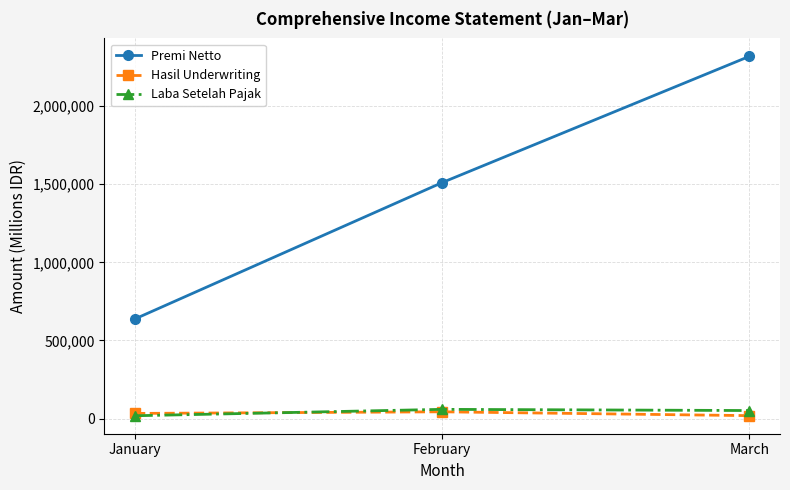

How many data points does each series have?

3